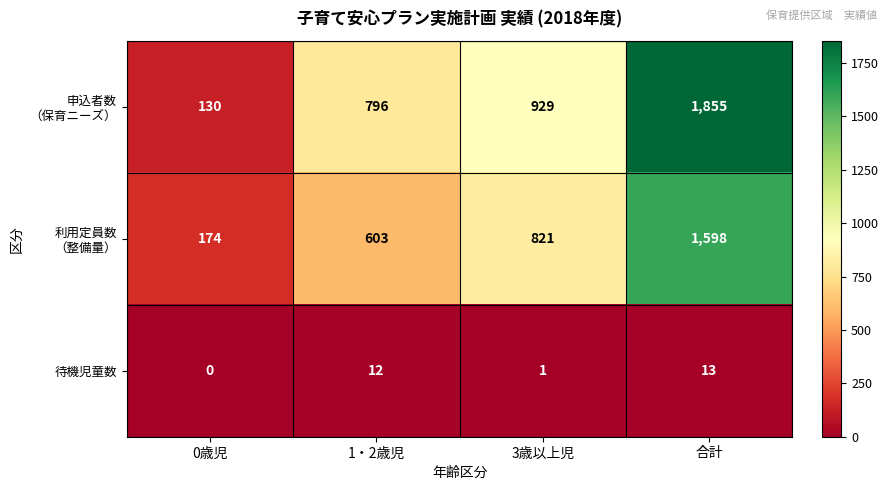

What is the difference between the maximum and second lowest values in the 待機児童数 series?

12